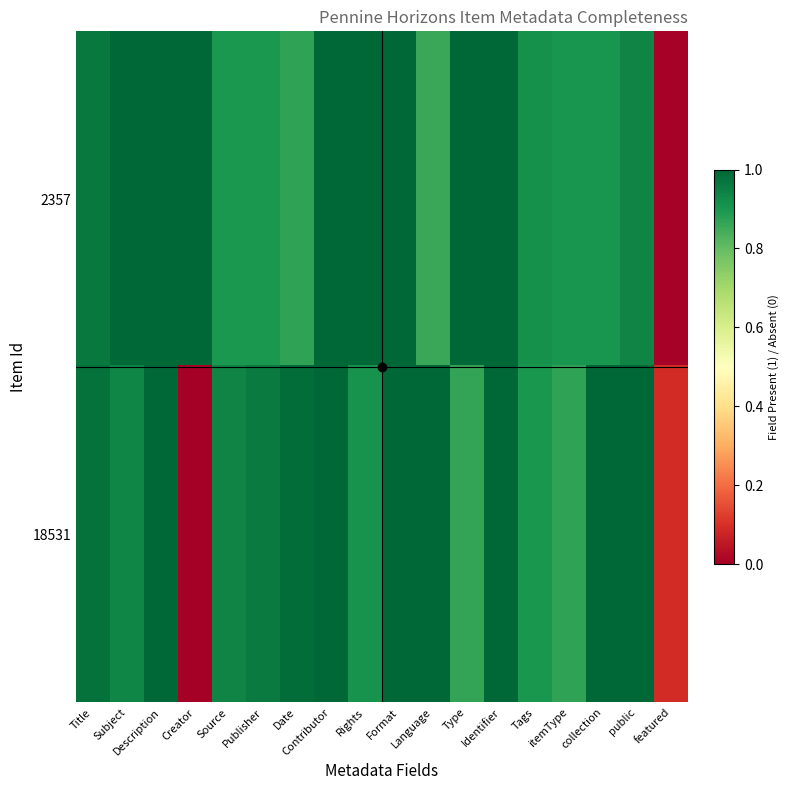

Which series has the largest range (max minus min)?

18531